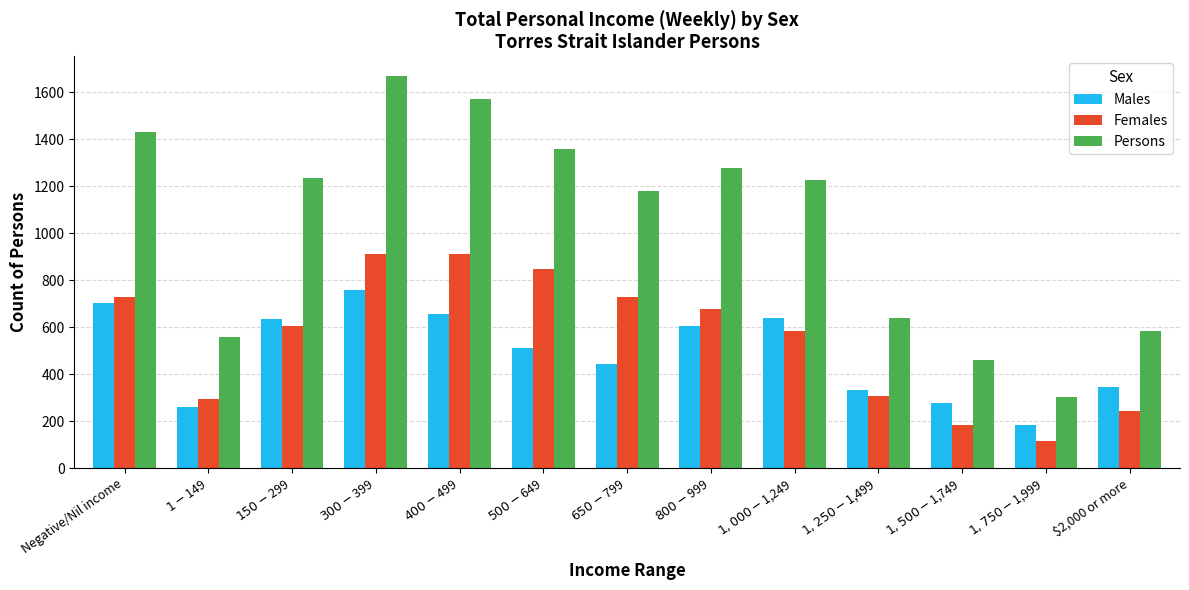

Which series has the largest total across all categories?

Persons